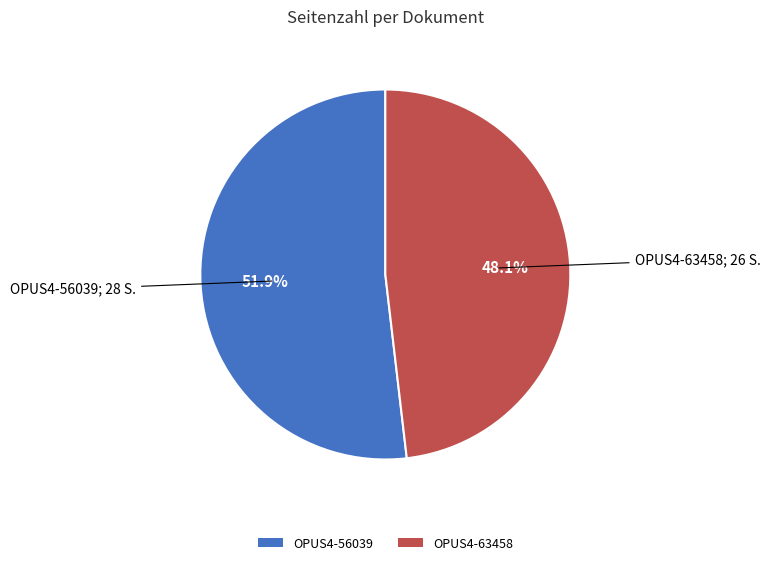

Rank the categories by value from highest to lowest.

OPUS4-56039, OPUS4-63458